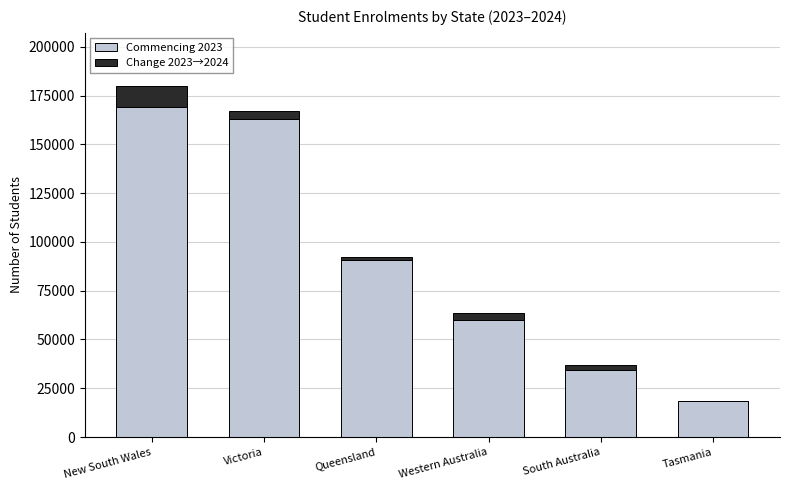

At which category is the sum across all series the highest?

New South Wales